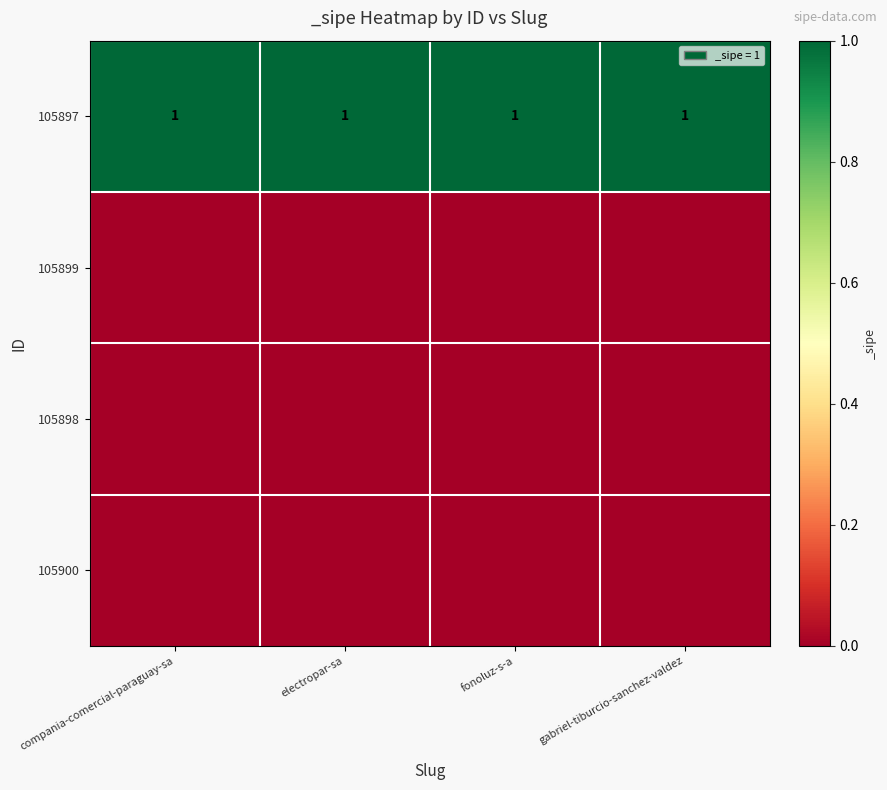

Read the 105897 value at electropar-sa.

1